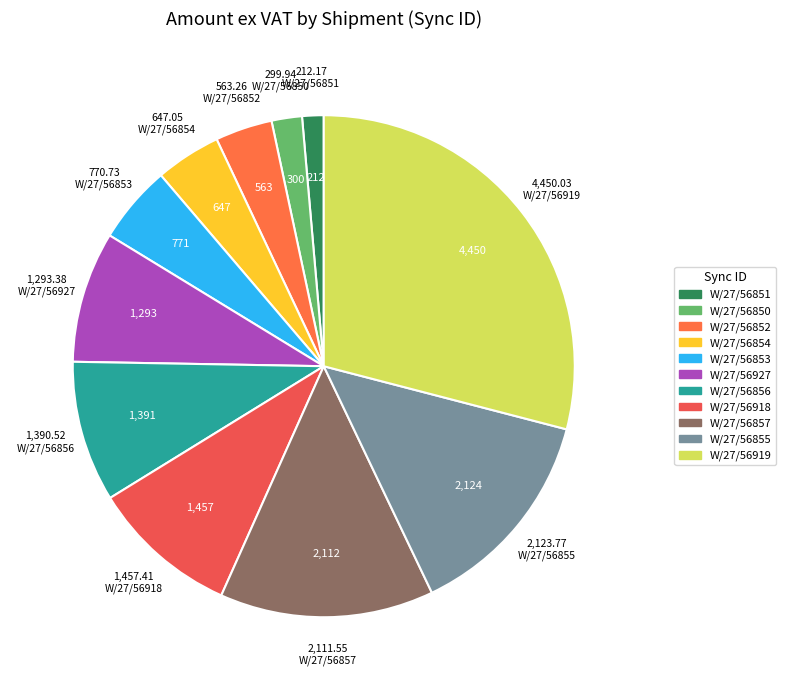

Does W/27/56853 account for over 50% of the chart?

No